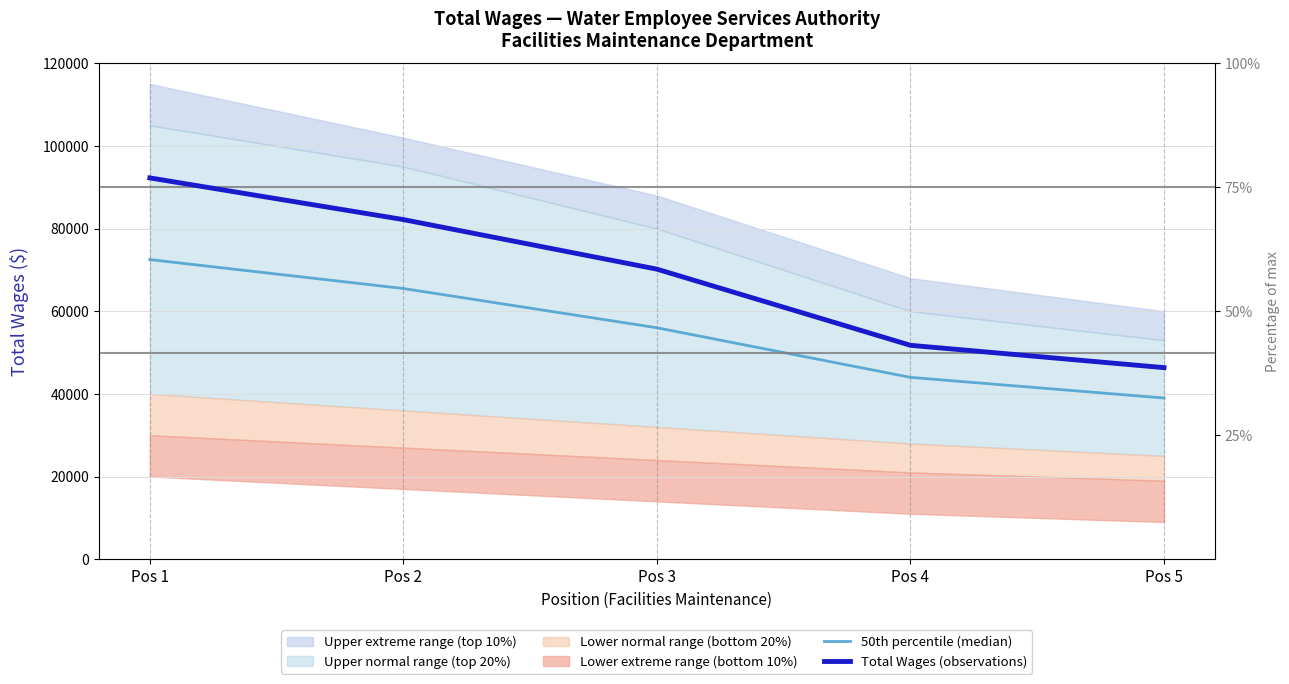

Which category has the highest value in the 50th percentile (median) series?

Pos 1